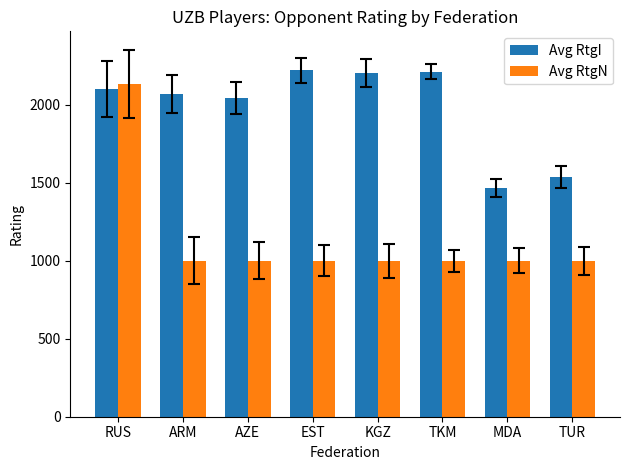

Which series has the largest total across all categories?

Avg RtgI